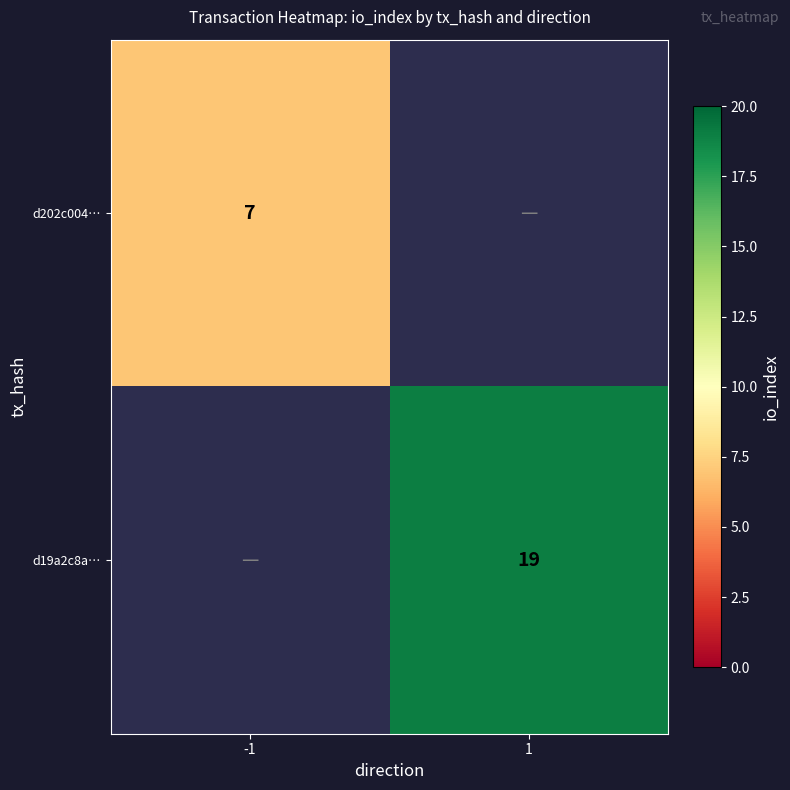

At which category does the chart reach its minimum across all series?

-1